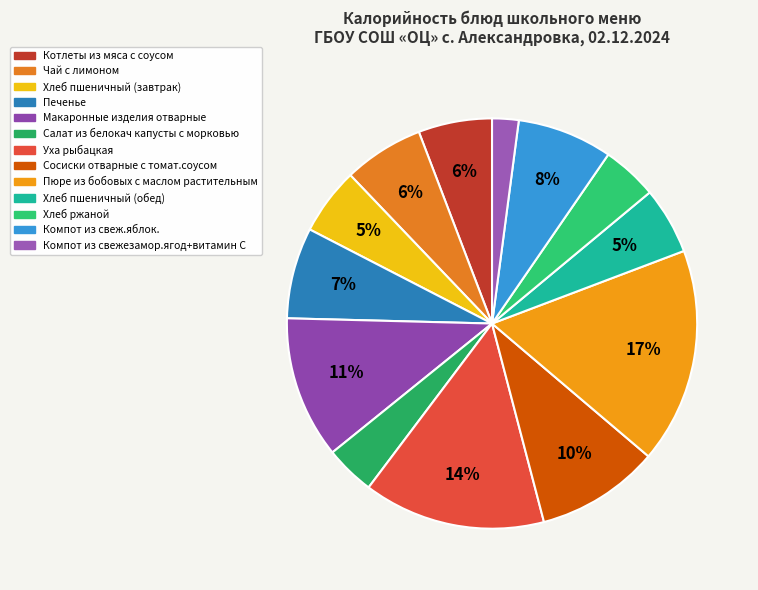

To the nearest percent, what is the difference between the largest and smallest slice percentages?

15%